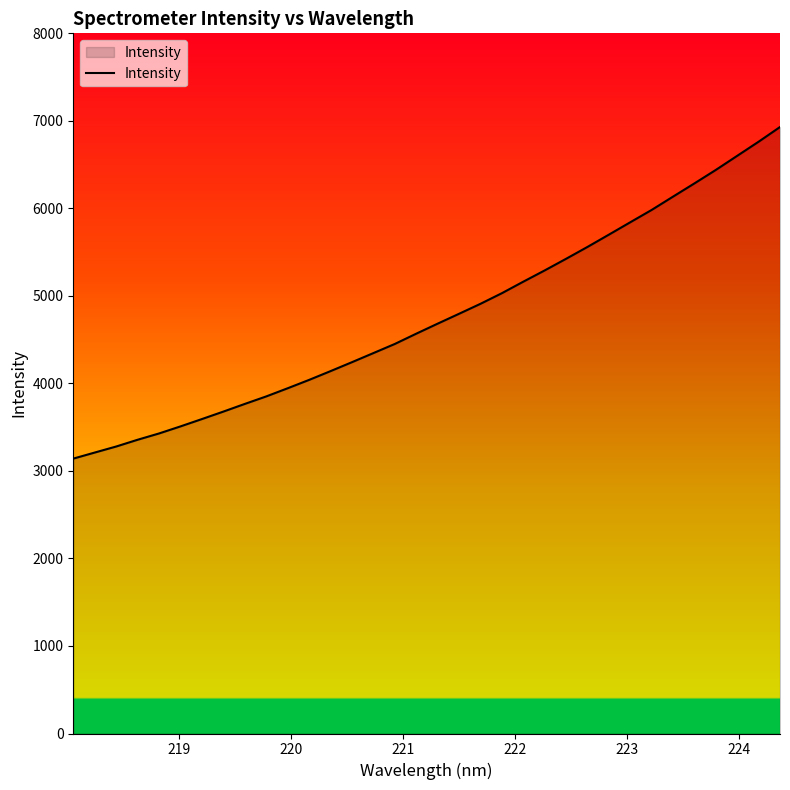

What is the difference between the maximum and minimum values?

3788.8